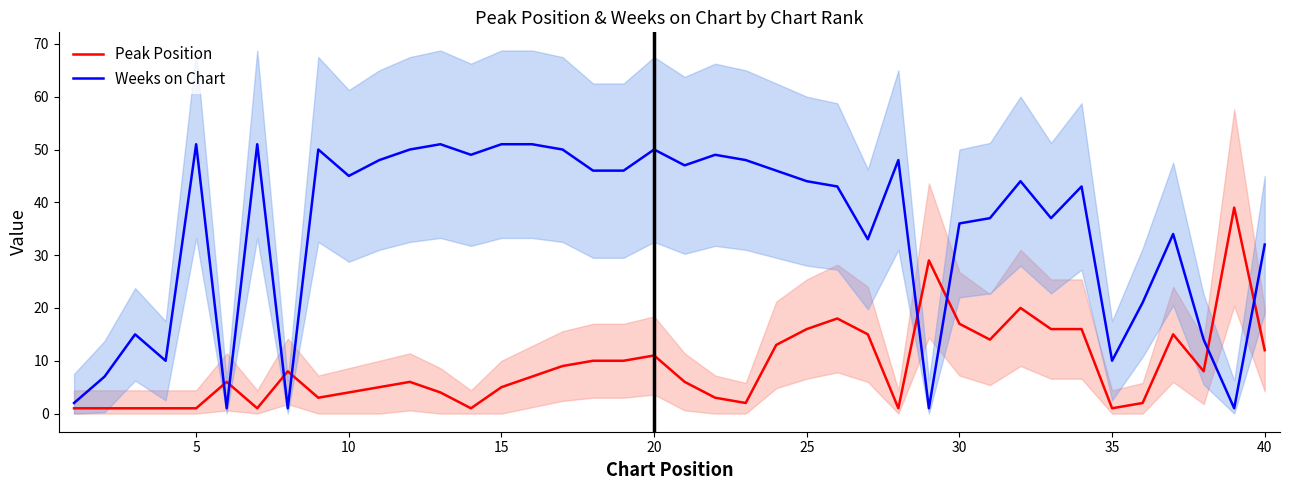

What is the highest value of the Peak Position series?

39